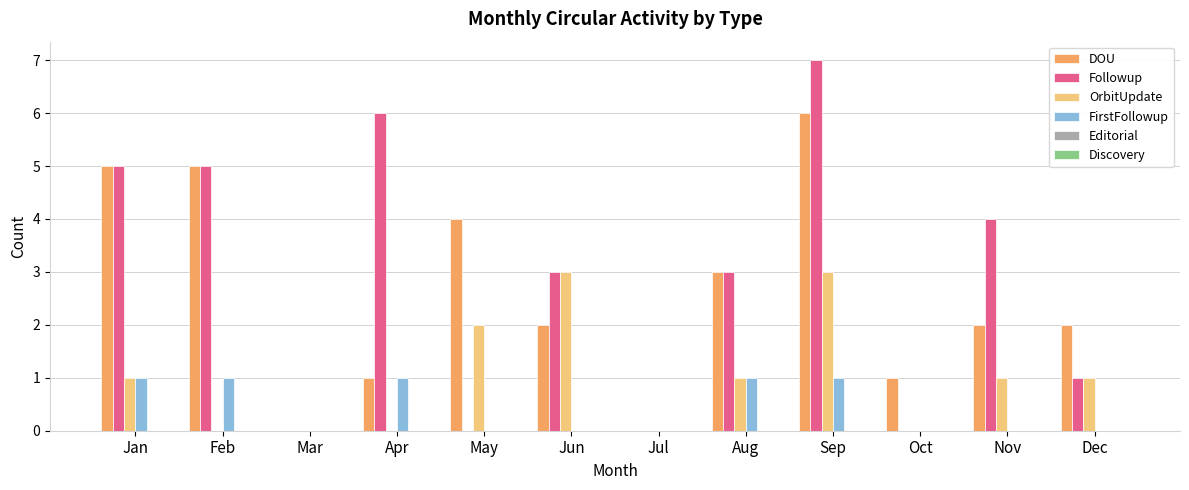

Which series has the largest total across all categories?

Followup